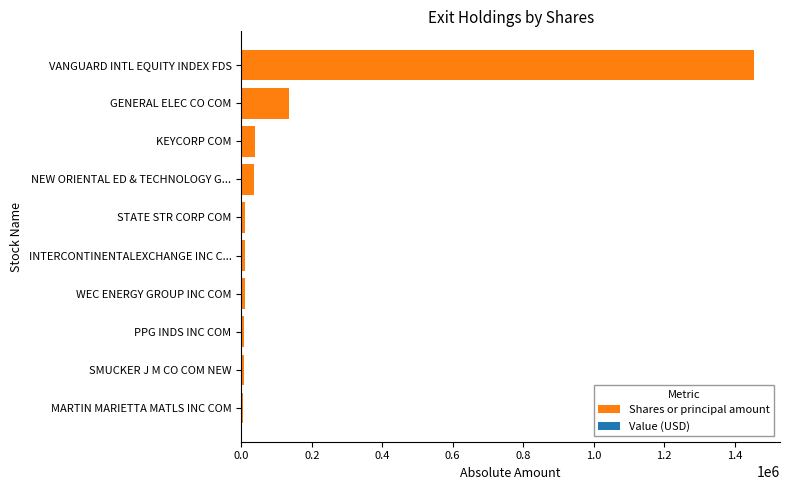

Which category has the highest value across all series?

VANGUARD INTL EQUITY INDEX FDS